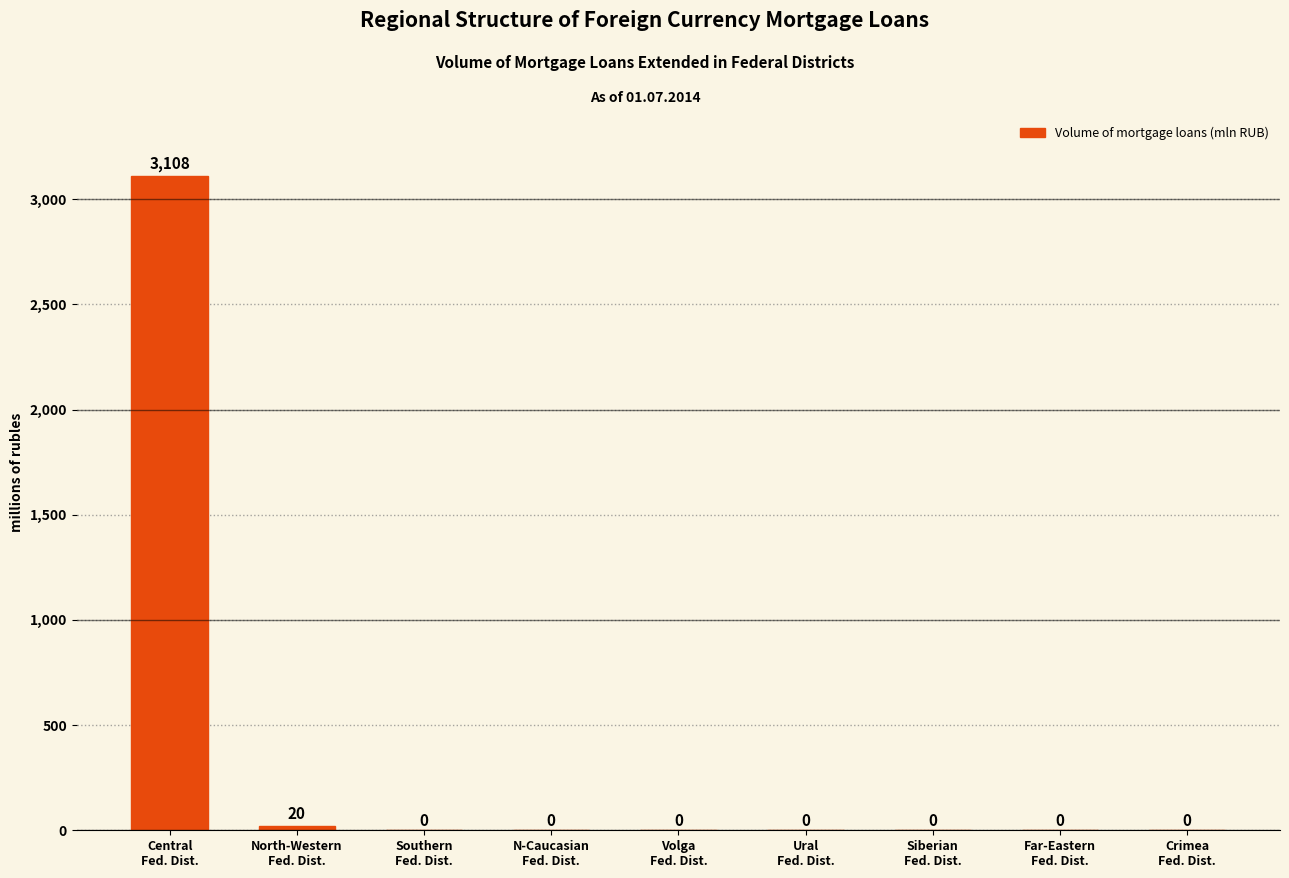

Reading left to right, extract all data points from this chart.

Central
Fed. Dist.=3108	North-Western
Fed. Dist.=20	Southern
Fed. Dist.=0	N-Caucasian
Fed. Dist.=0	Volga
Fed. Dist.=0	Ural
Fed. Dist.=0	Siberian
Fed. Dist.=0	Far-Eastern
Fed. Dist.=0	Crimea
Fed. Dist.=0